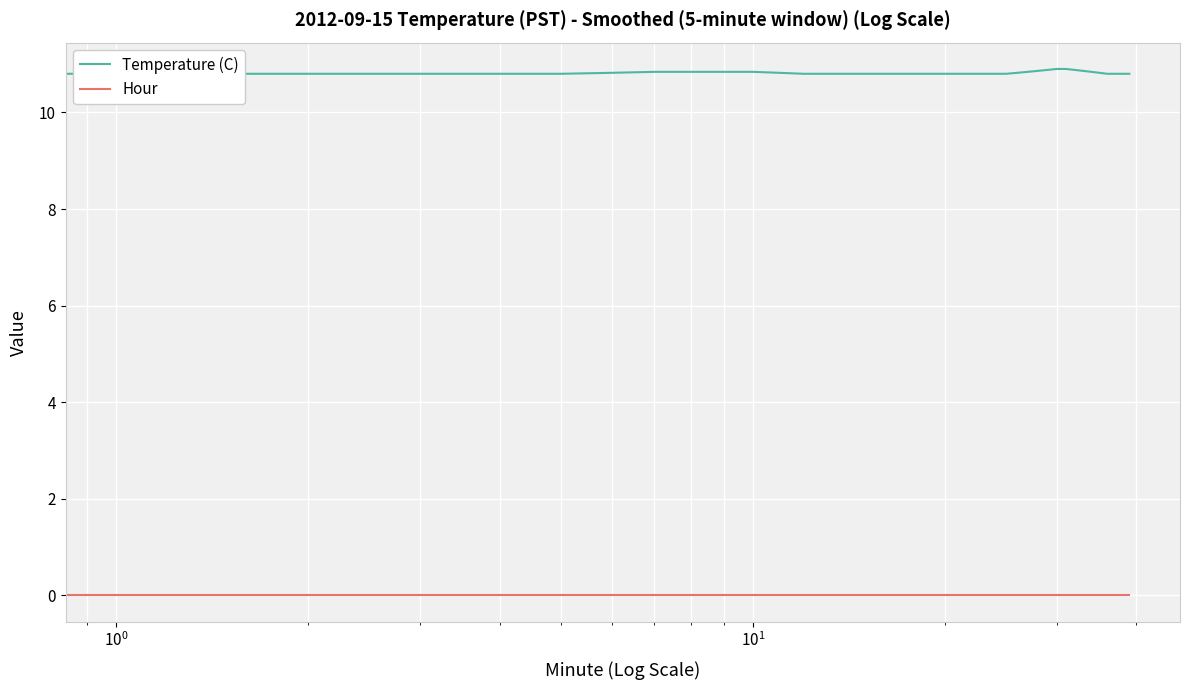

True or false: Hour has more than 0 points higher than both neighbors.

False